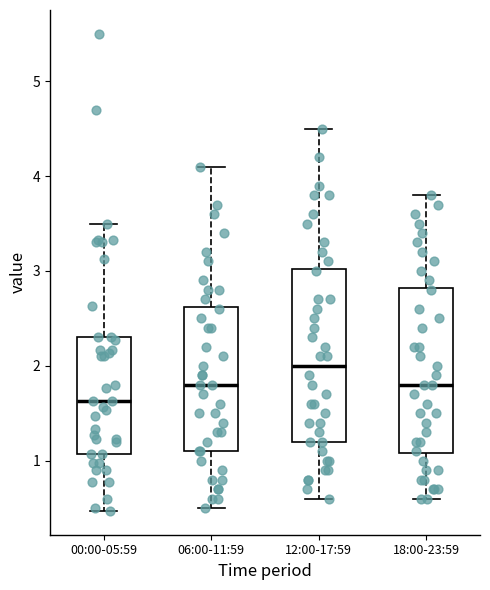

Which box's median line is the highest?

12:00-17:59